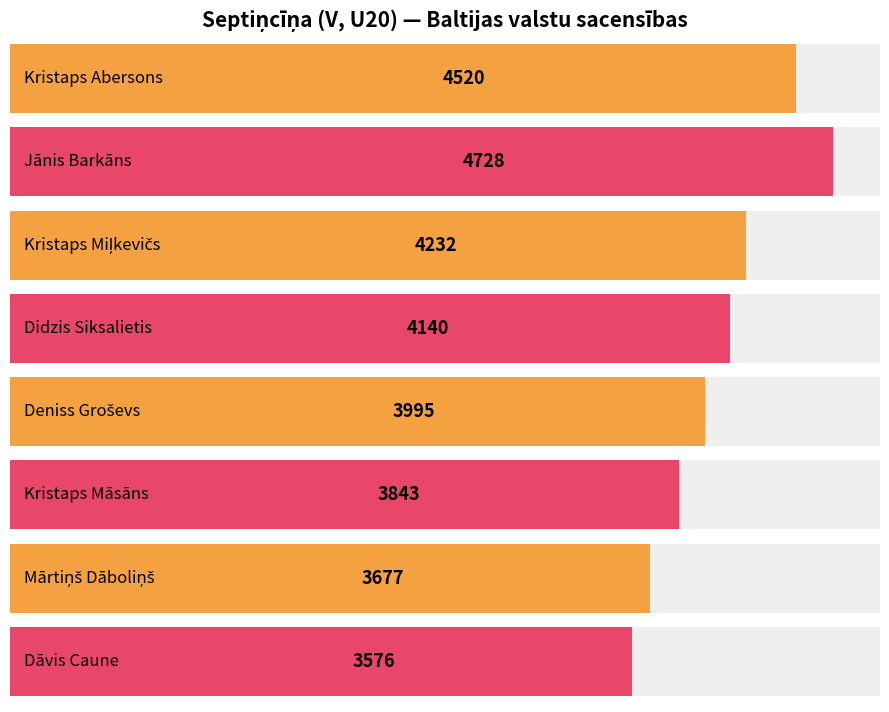

Are the bars horizontal?

Yes